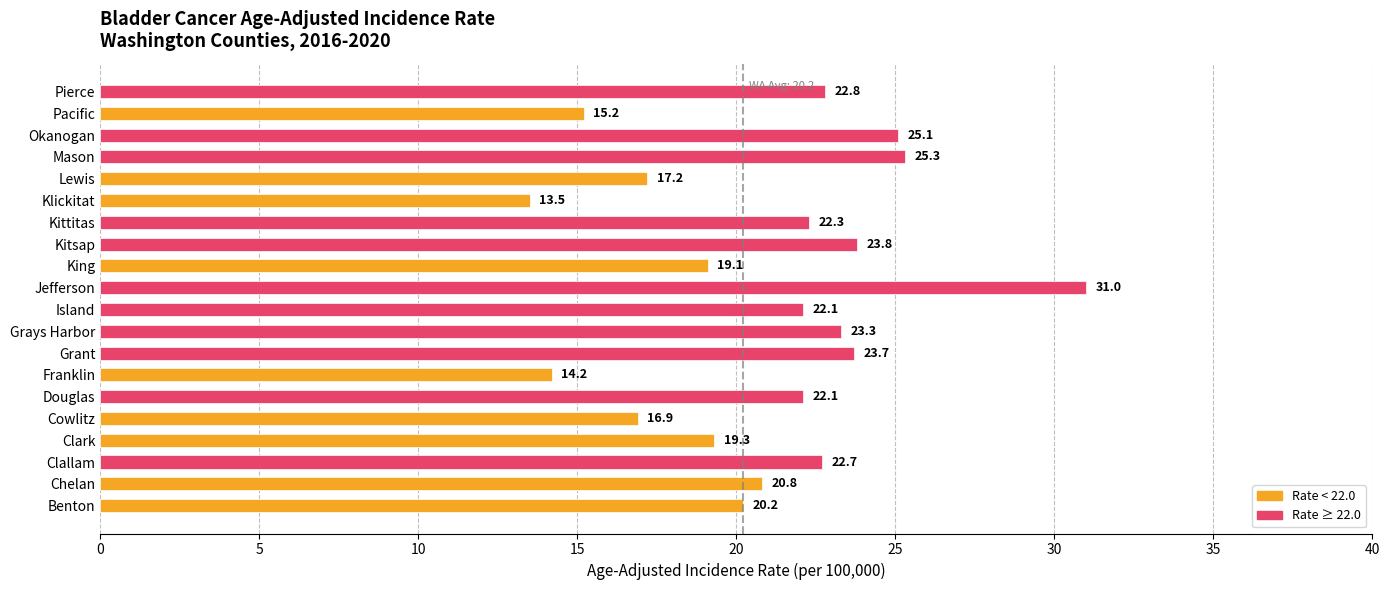

The chart shows a value of 4.7 at Klickitat. True or false?

False